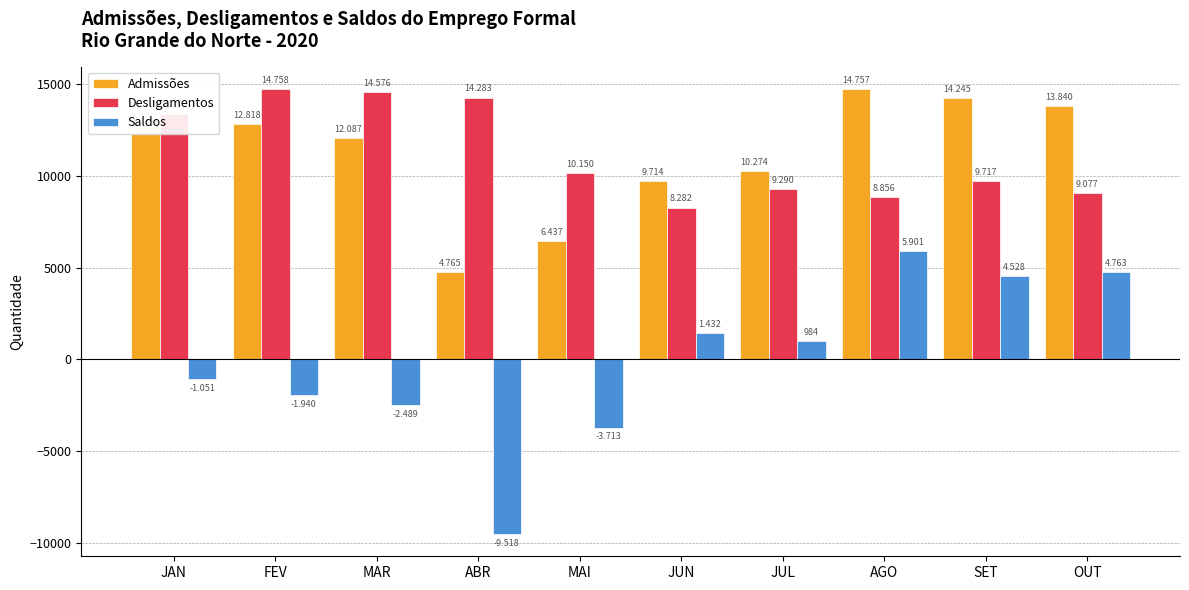

What are all the series names shown in the legend?

Admissões, Desligamentos, Saldos